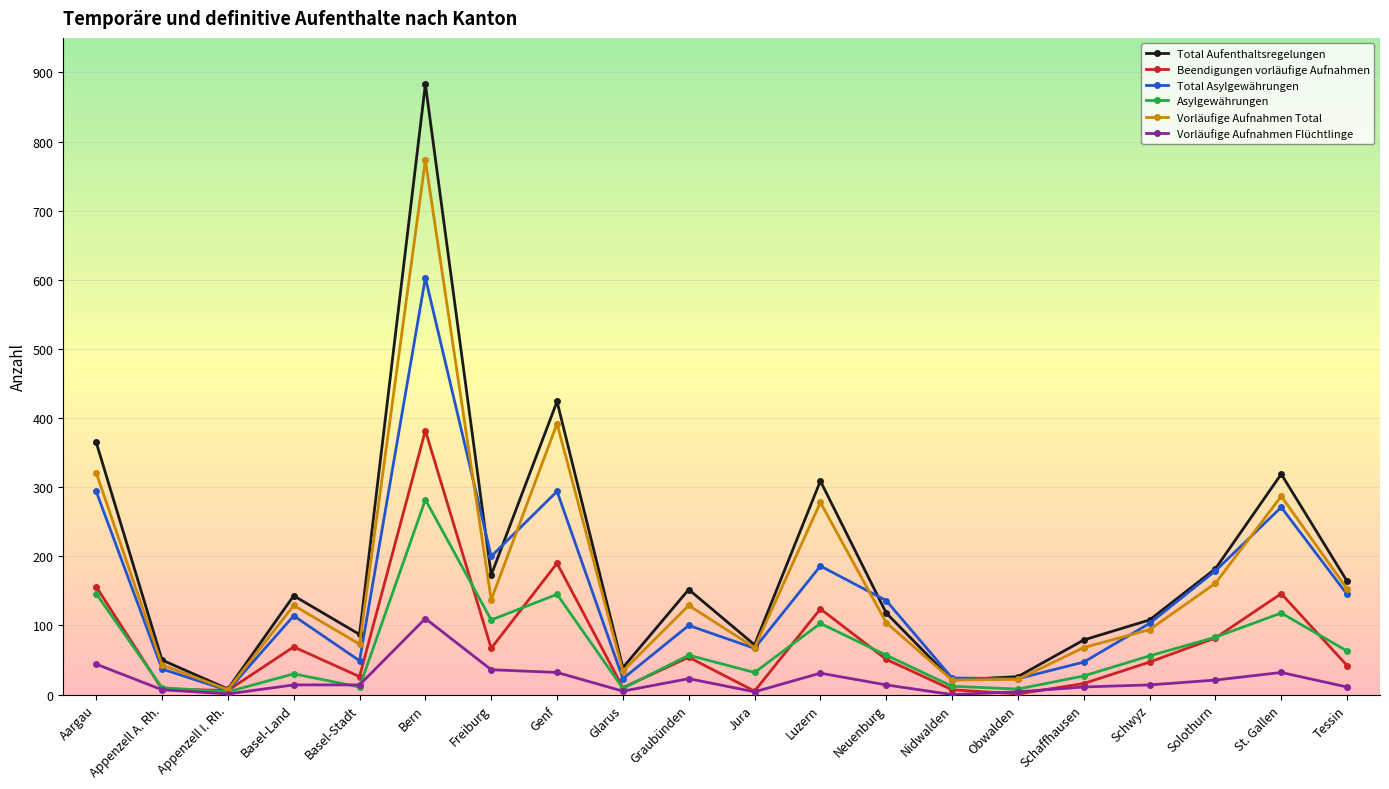

What is the highest value of the Vorläufige Aufnahmen Total series?

773